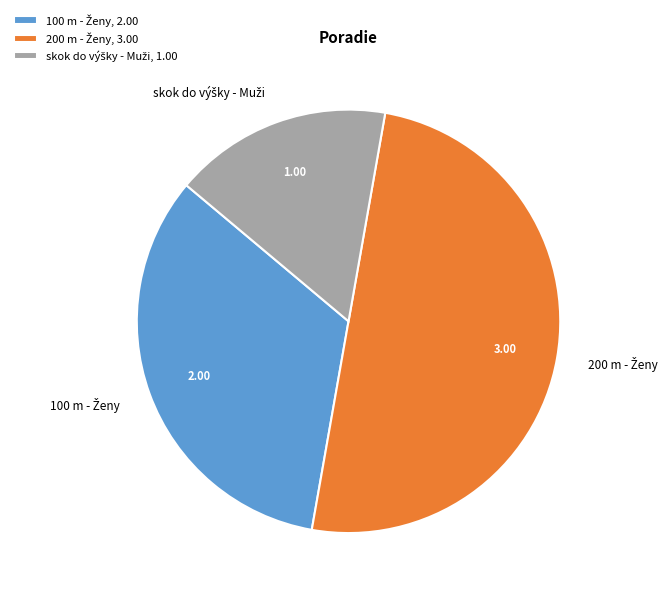

How many slices are in this pie chart?

3